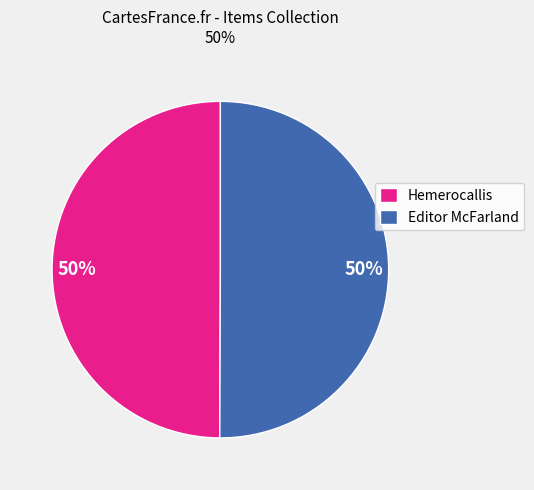

Combined, do Editor McFarland and Hemerocallis account for over 50%?

Yes